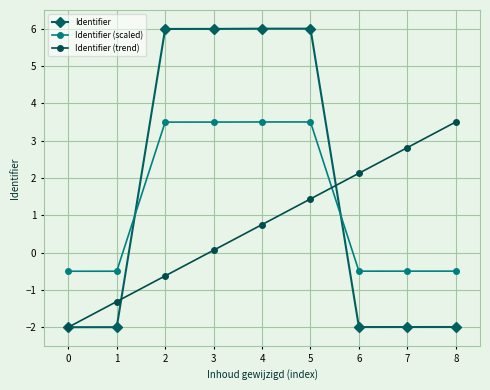

What is the minimum value shown in the chart?

-2.0